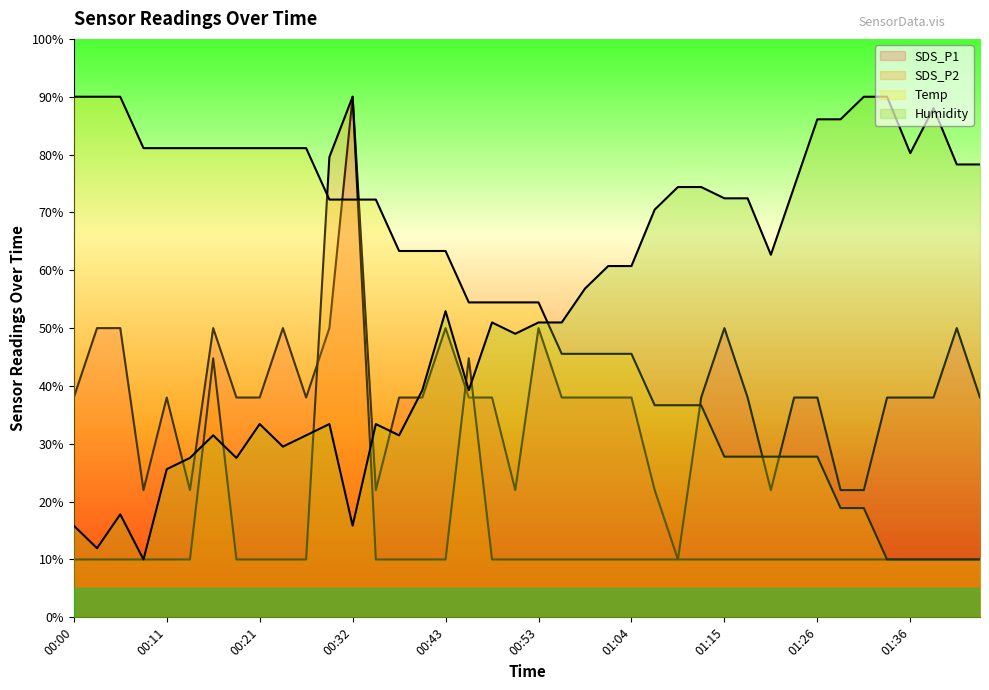

List the series in order of their peak value, lowest first.

SDS_P1, SDS_P2, Temp, Humidity